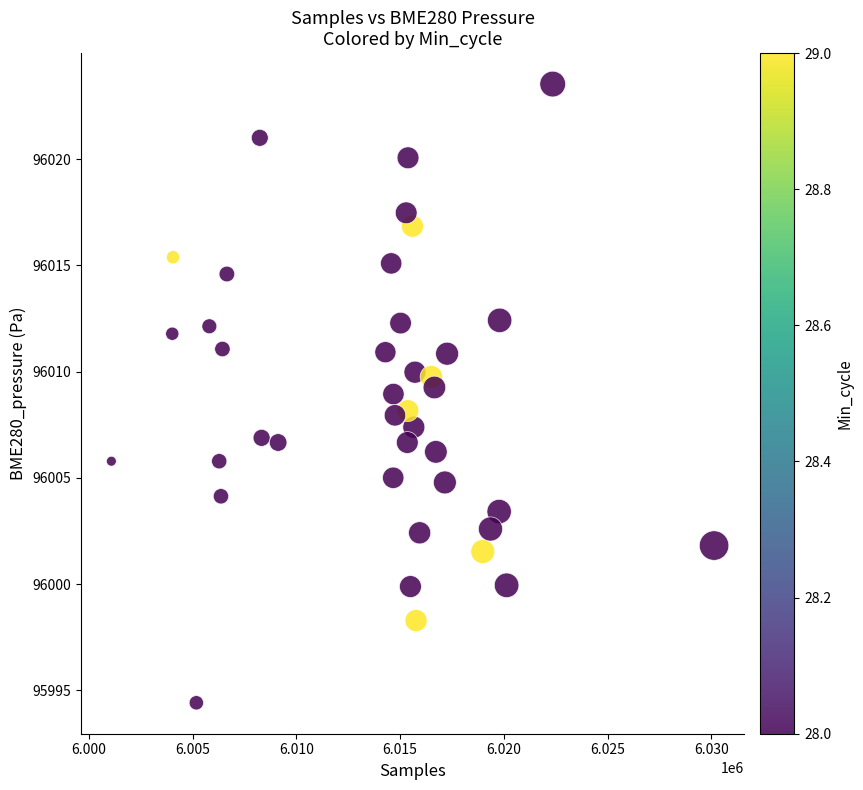

What is the range of Y values (max minus min)?

29.1